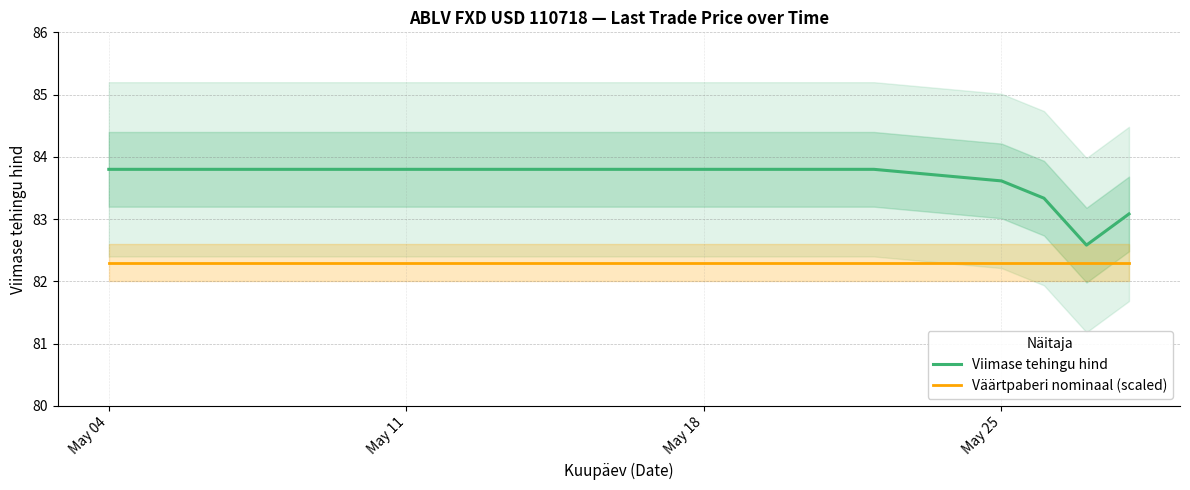

What is the minimum value for Väärtpaberi nominaal (scaled)?

82.3